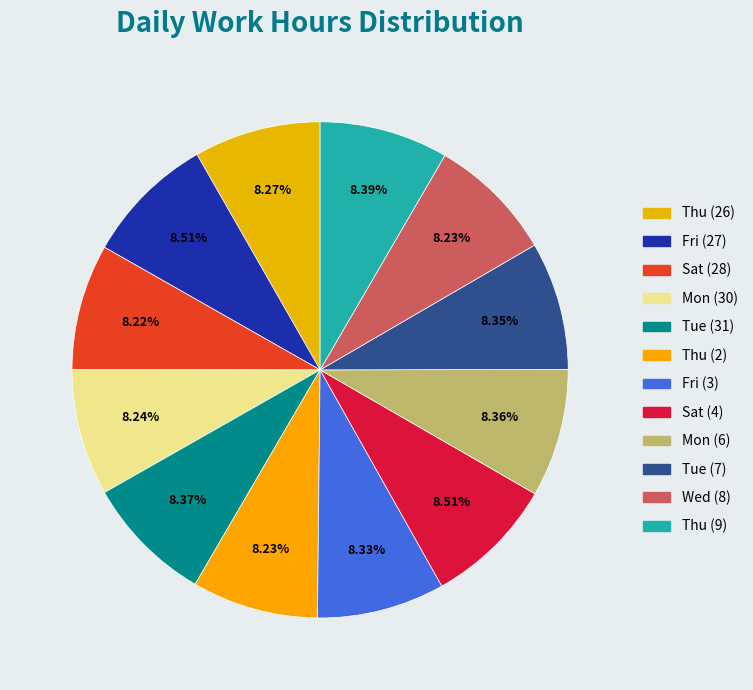

Does Sat (4) represent more than half of the total?

No